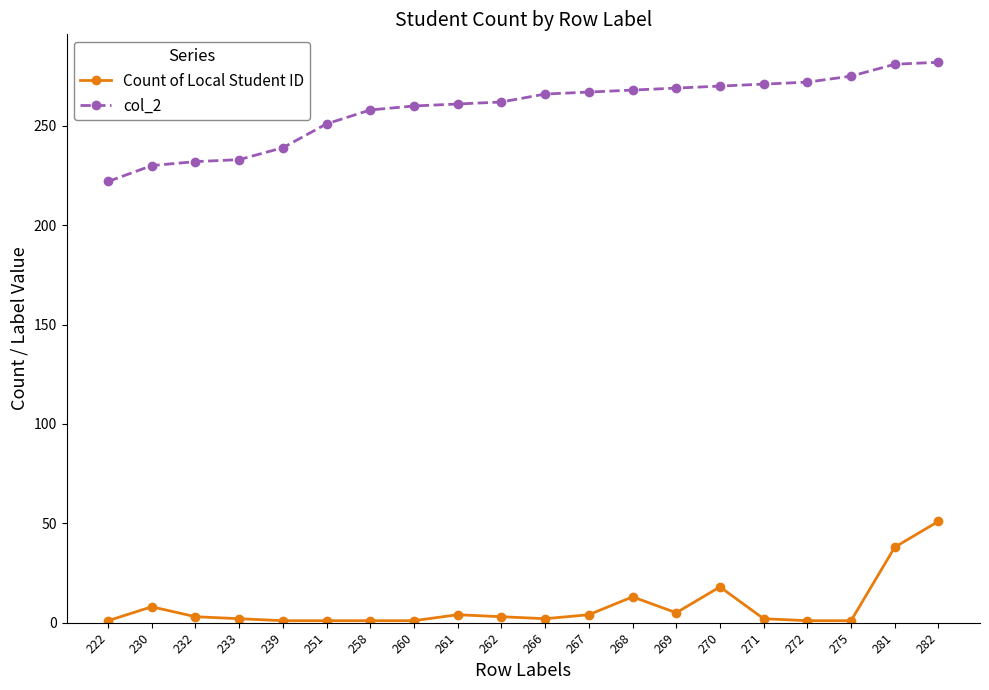

Does the chart have visible grid lines?

No